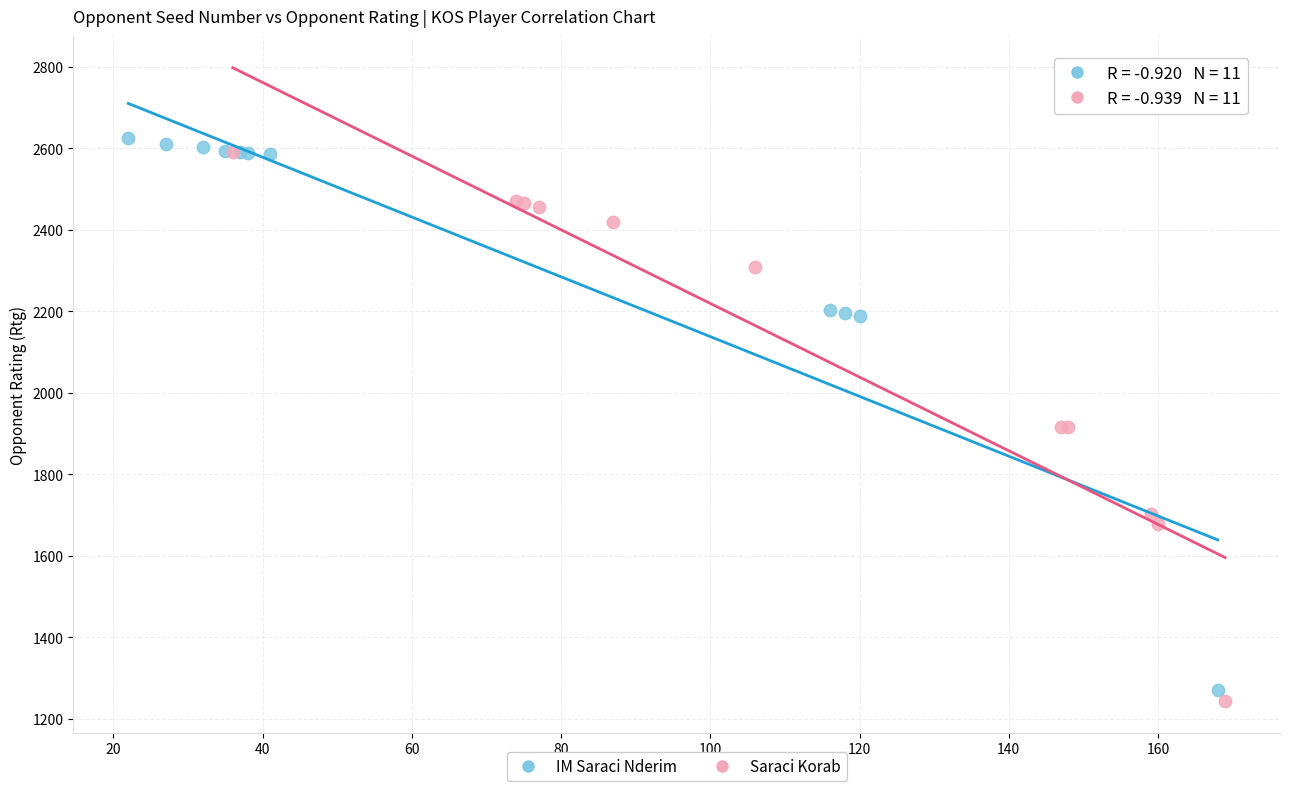

What are all the series names shown in the legend?

IM Saraci Nderim, Saraci Korab